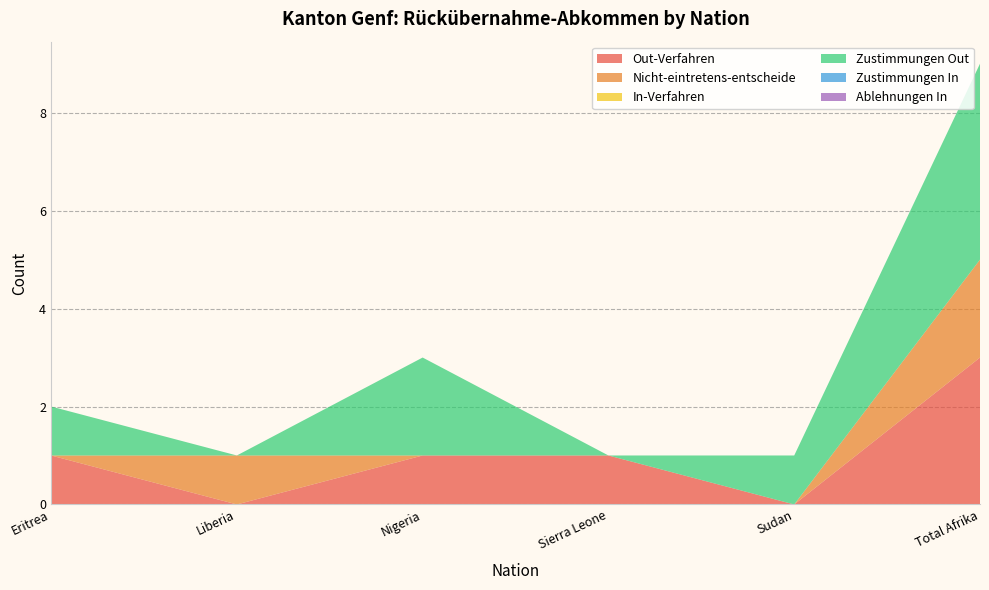

Reading left to right, what are all the values shown in this chart?

Out-Verfahren: 1	0	1	1	0	3
Nicht-eintretens-entscheide: 0	1	0	0	0	2
In-Verfahren: 0	0	0	0	0	0
Zustimmungen Out: 1	0	2	0	1	4
Zustimmungen In: 0	0	0	0	0	0
Ablehnungen In: 0	0	0	0	0	0